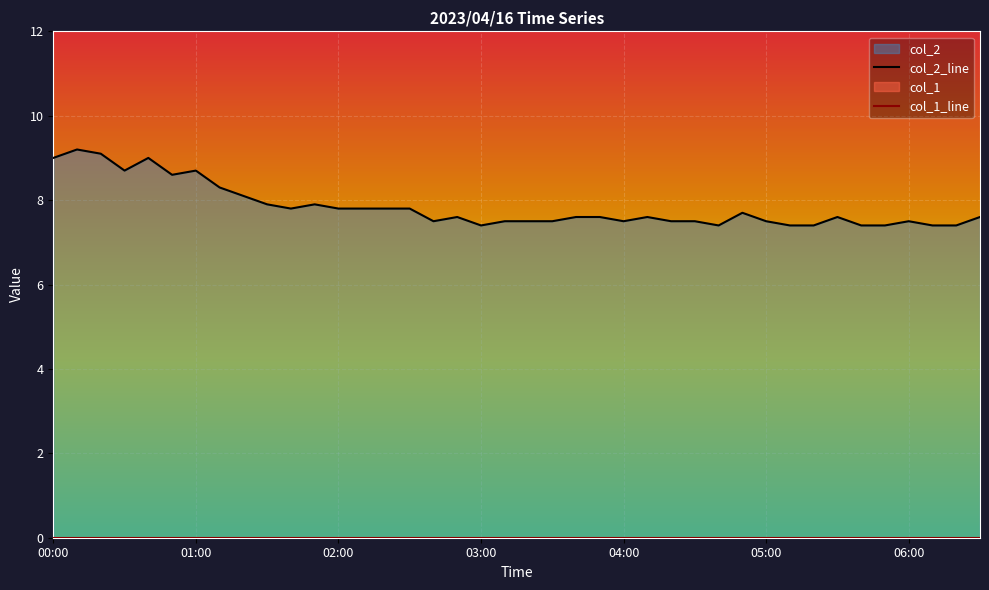

Reading left to right, extract all data points from this chart.

9.0	9.2	9.1	8.7	9.0	8.6	8.7	8.3	8.1	7.9	7.8	7.9	7.8	7.8	7.8	7.8	7.5	7.6	7.4	7.5	7.5	7.5	7.6	7.6	7.5	7.6	7.5	7.5	7.4	7.7	7.5	7.4	7.4	7.6	7.4	7.4	7.5	7.4	7.4	7.6